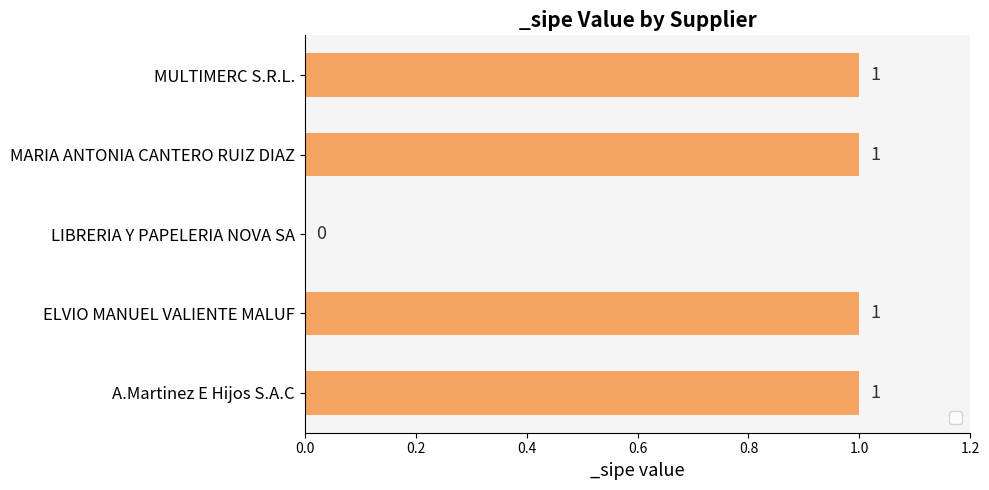

What is the sum of all values?

4